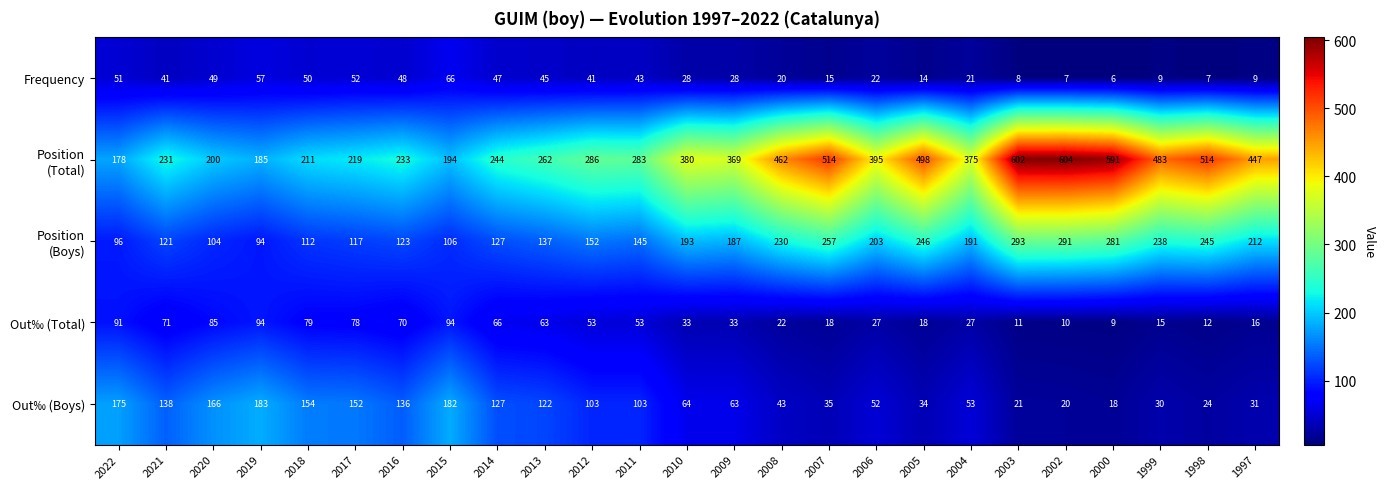

True or false: Out‰ (Total) has a value of 8 at 1999.

False